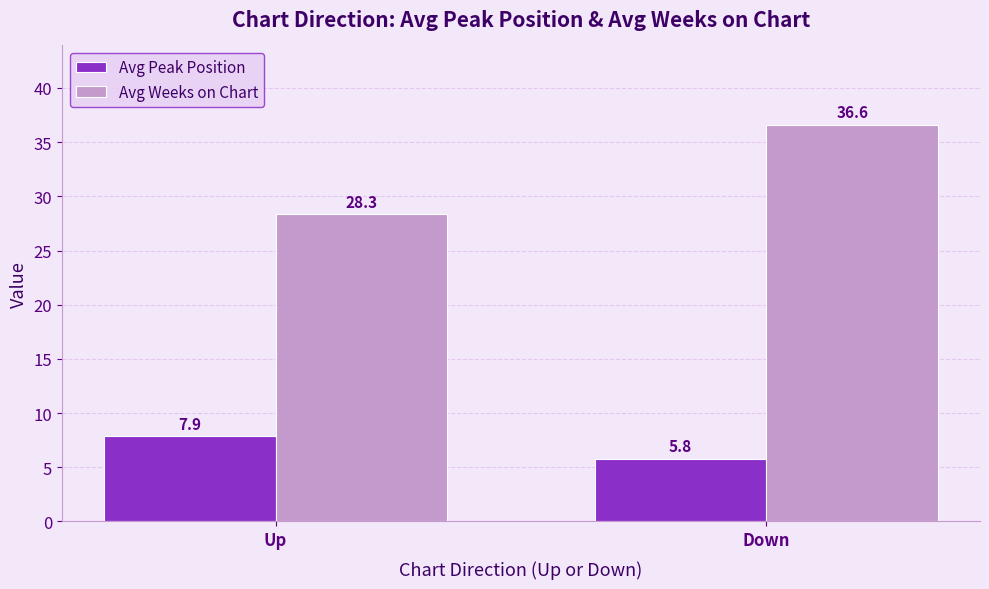

How many values in the Avg Weeks on Chart series exceed 36?

1